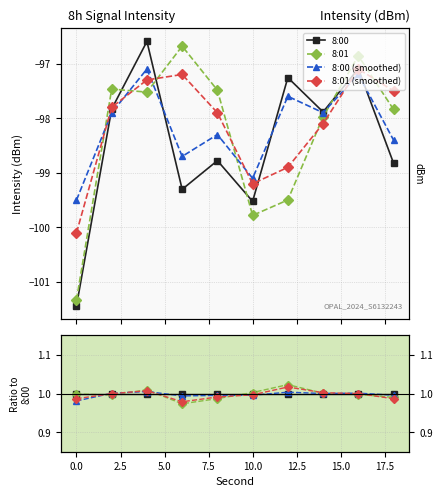

The value of 8:01 at 10.0 is 0.5. True or false?

False